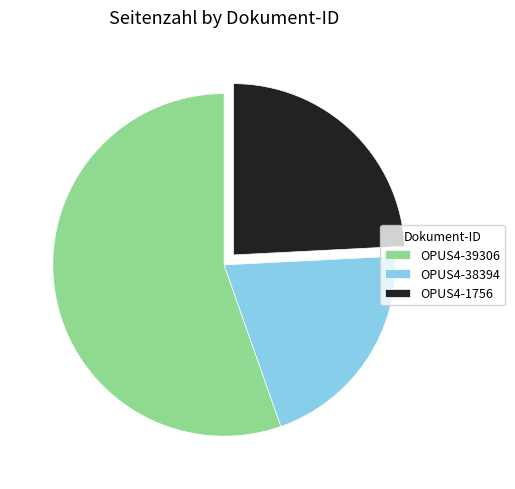

Is the sum of OPUS4-1756 and OPUS4-39306 greater than half?

Yes